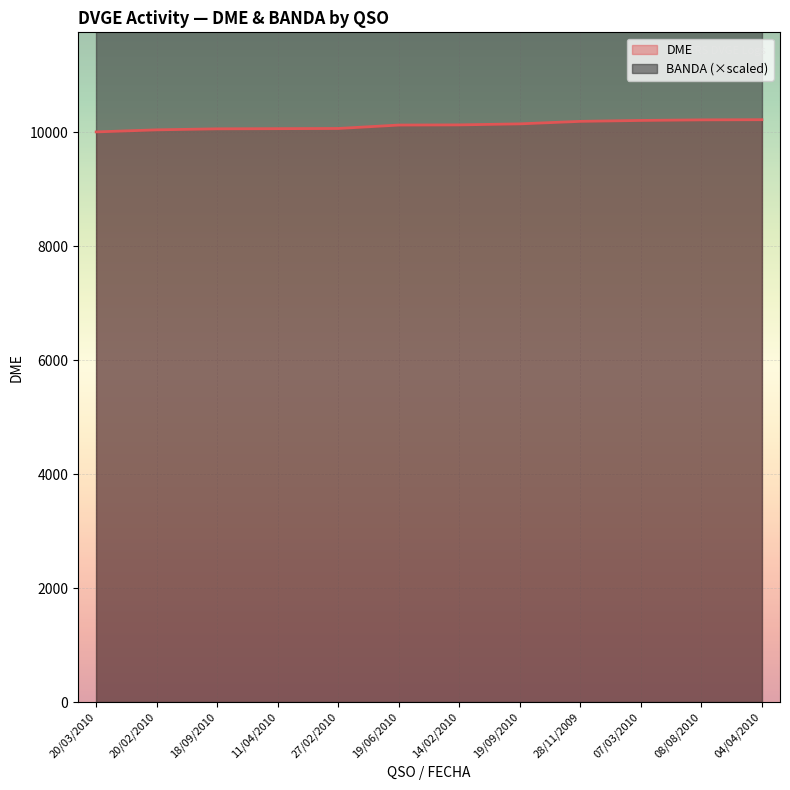

What position from the right is 11/04/2010?

9